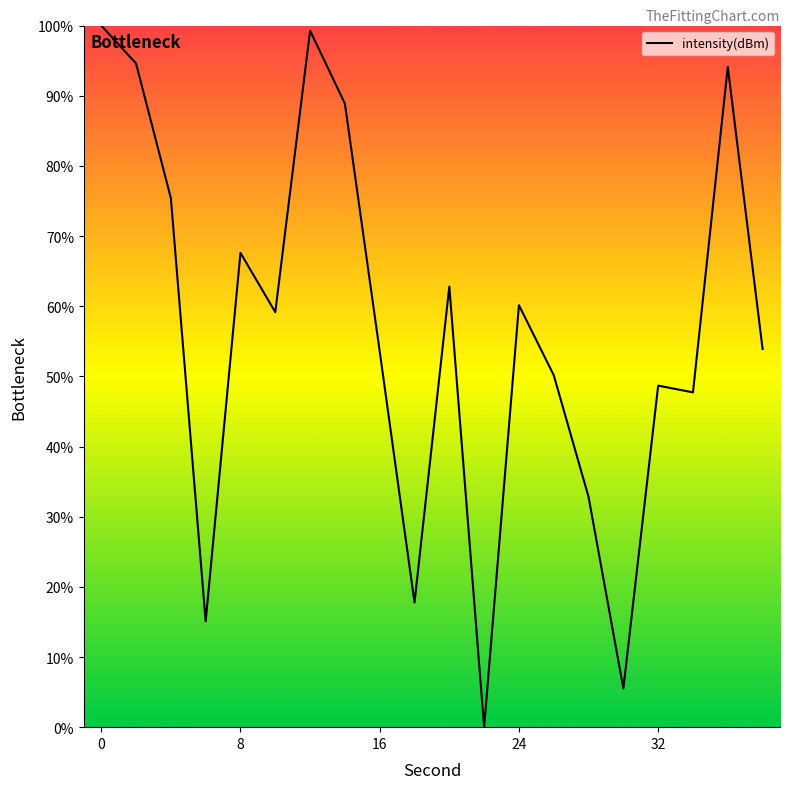

What is the greatest value displayed?

100.0